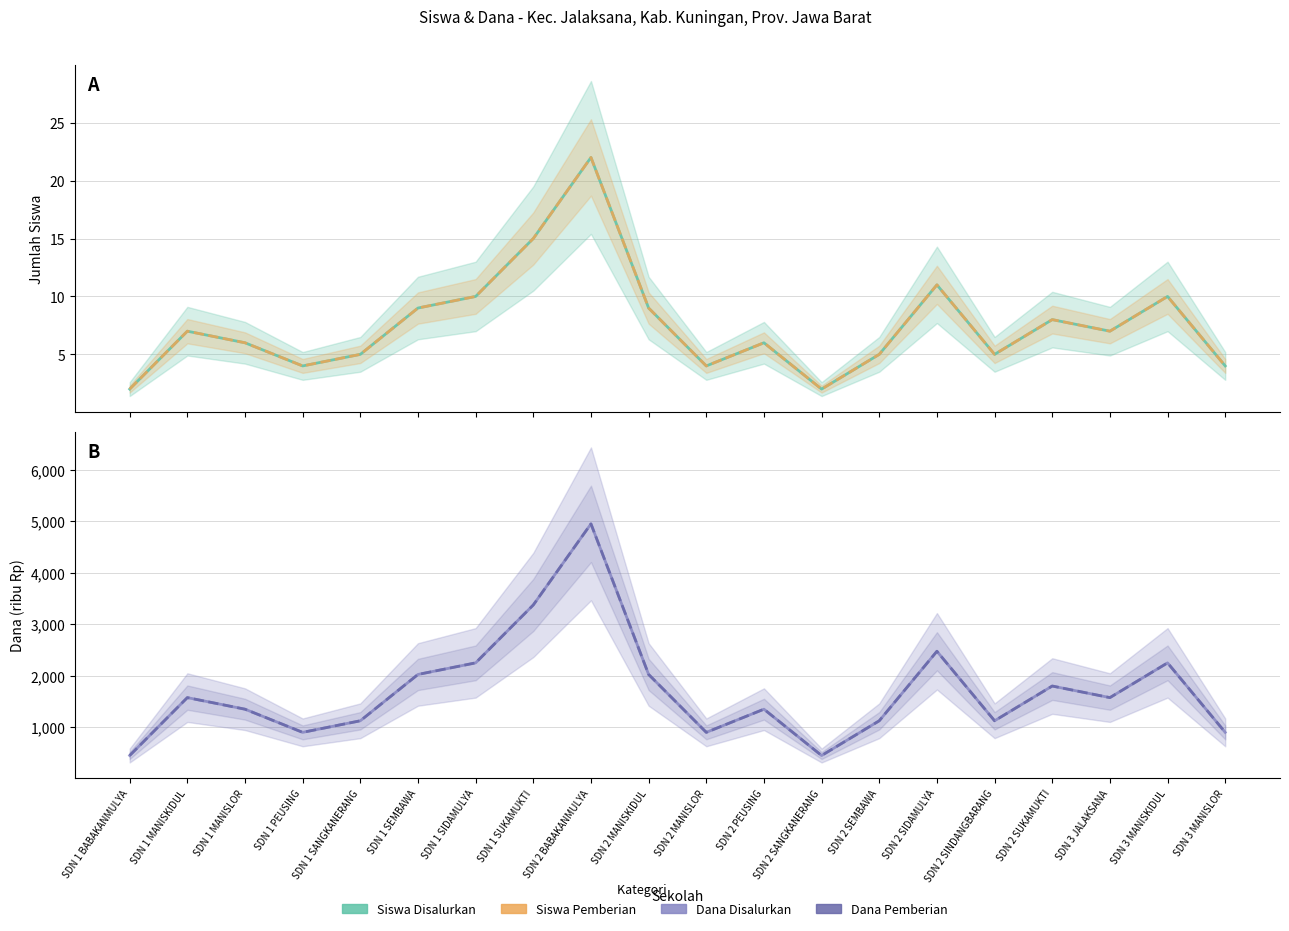

How many distinct data groups are displayed?

4